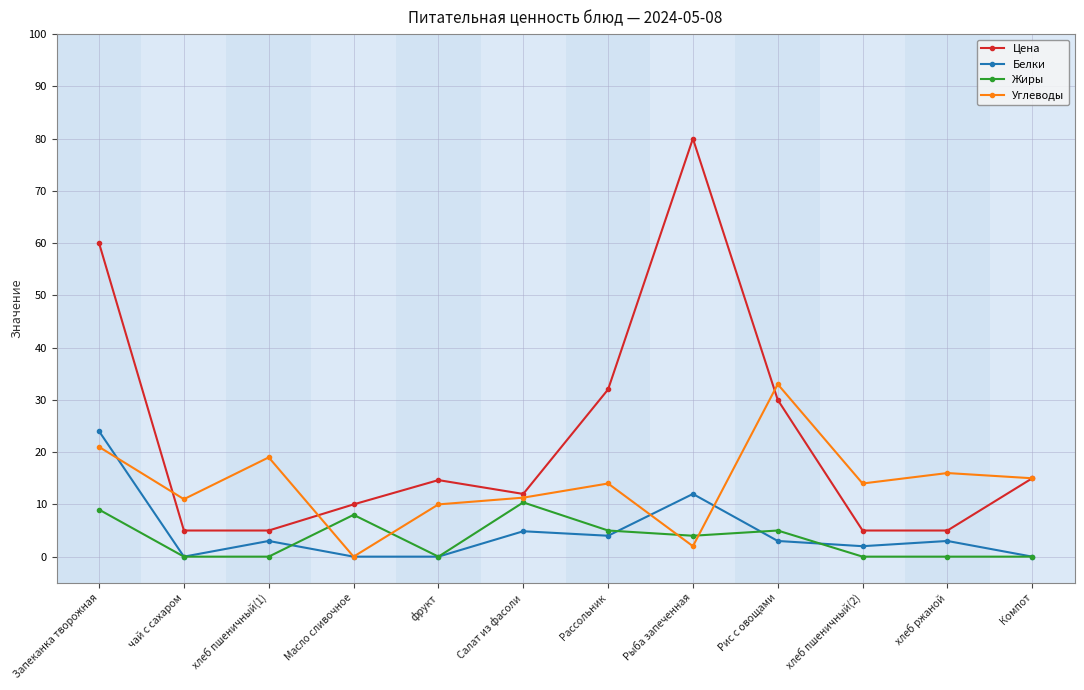

What is the maximum value for Жиры?

10.4